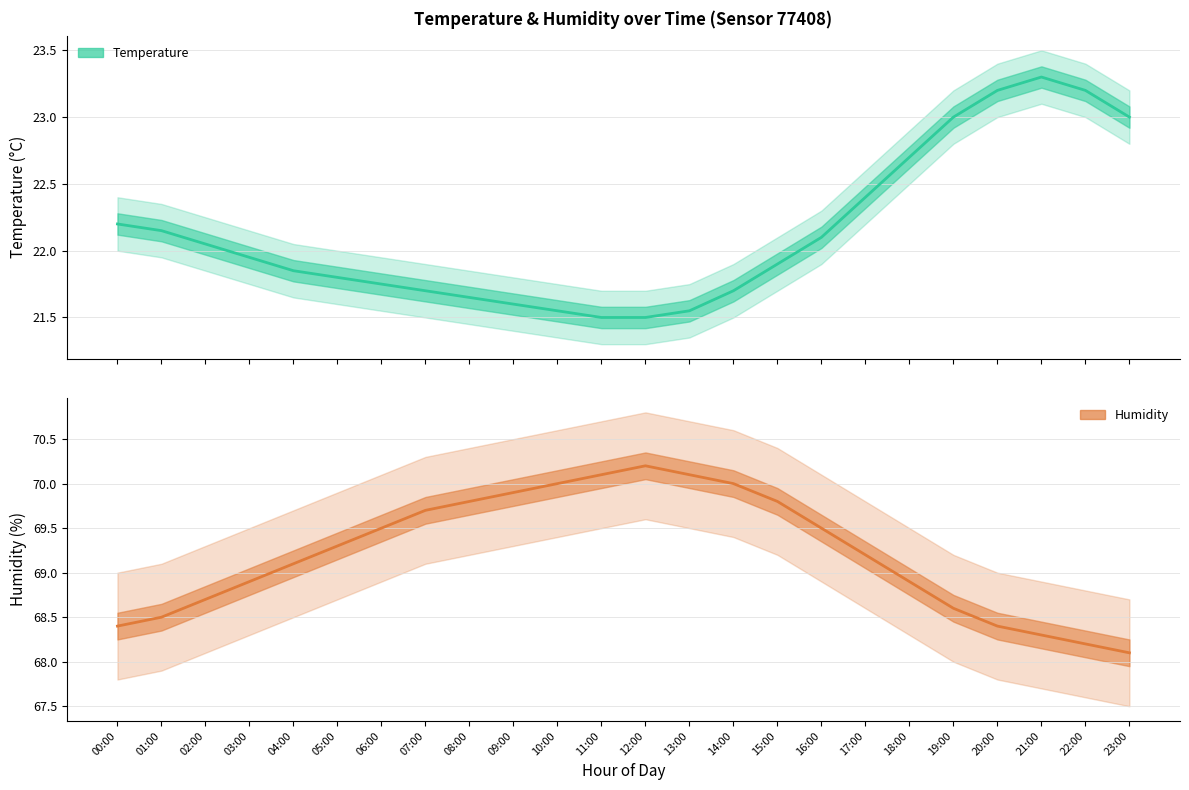

What is the difference between the Humidity values at 07:00 and 19:00?

1.1